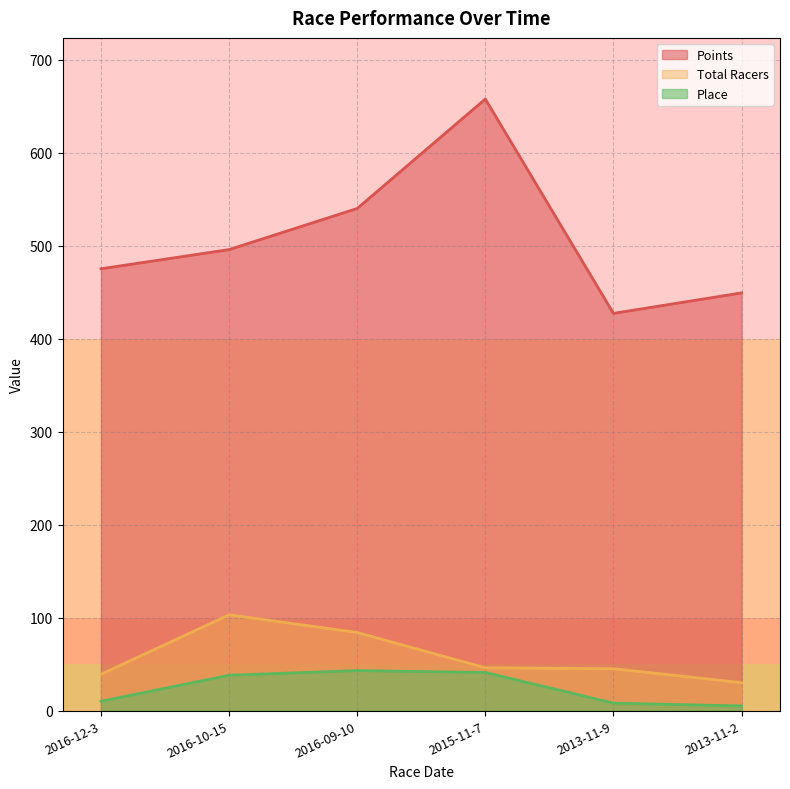

What is the total value across all series at 2013-11-2?

484.2